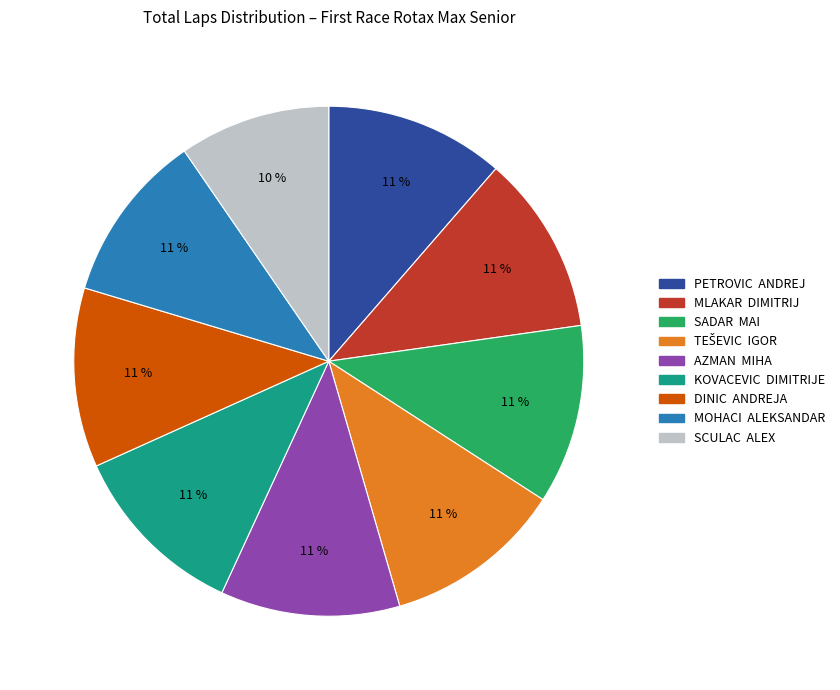

To the nearest percent, what percentage of the pie is PETROVIC ANDREJ?

11%